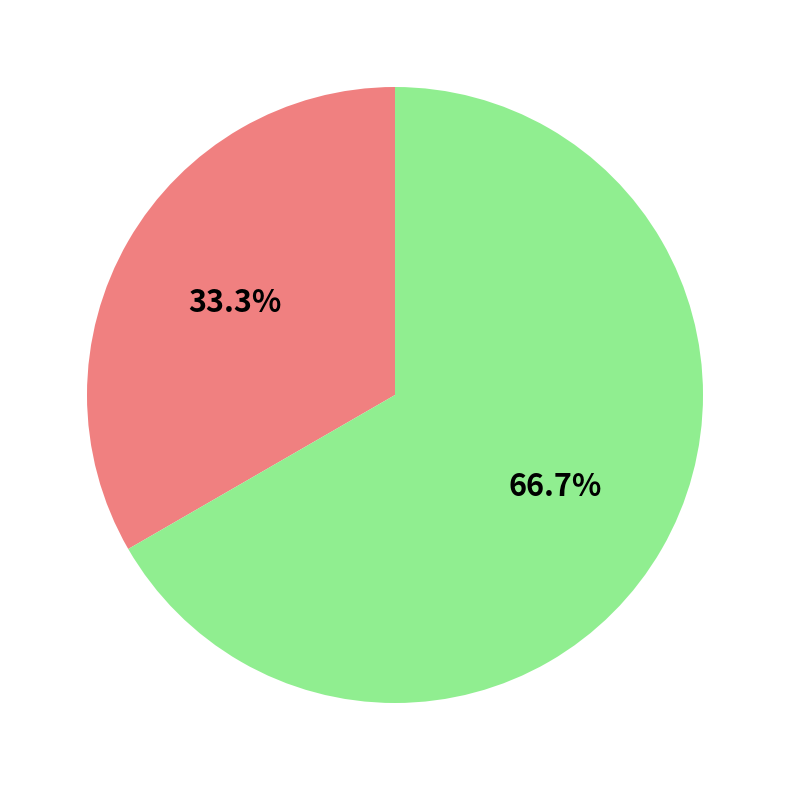

Is there a majority slice in this chart?

Yes